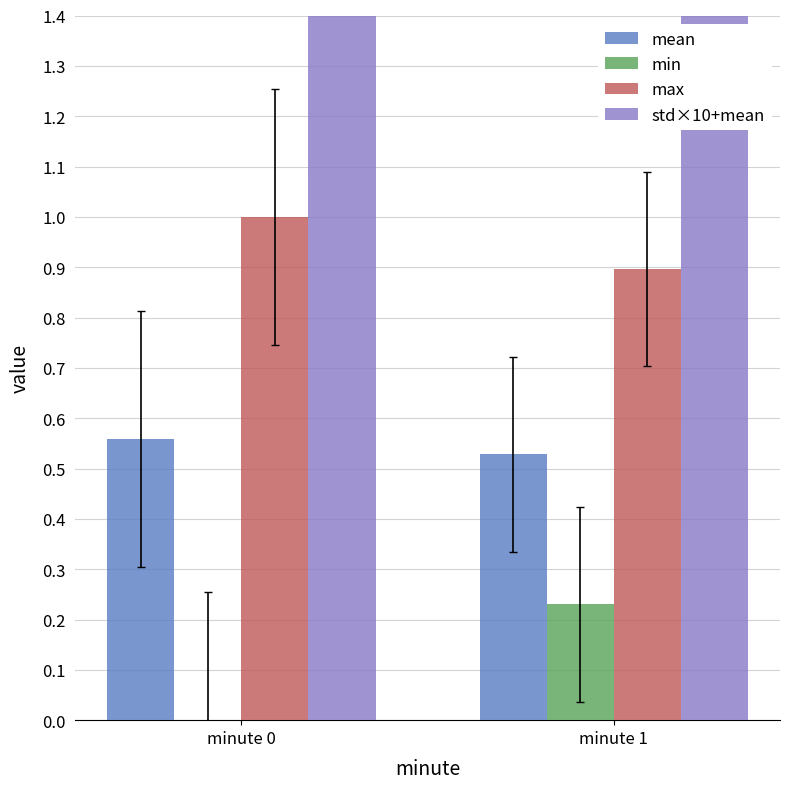

Count the max values in the range 0 to 1.

2